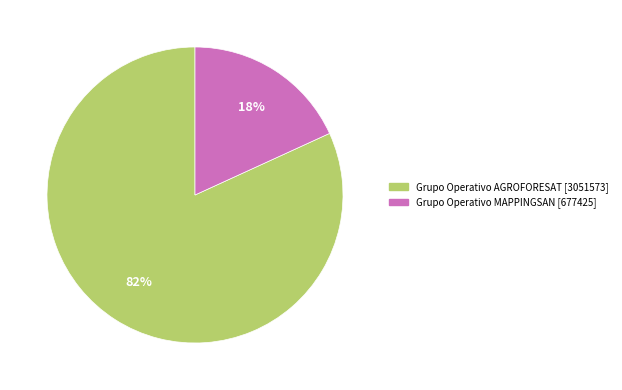

Combined, do Grupo Operativo MAPPINGSAN [677425] and Grupo Operativo AGROFORESAT [3051573] account for over 50%?

Yes